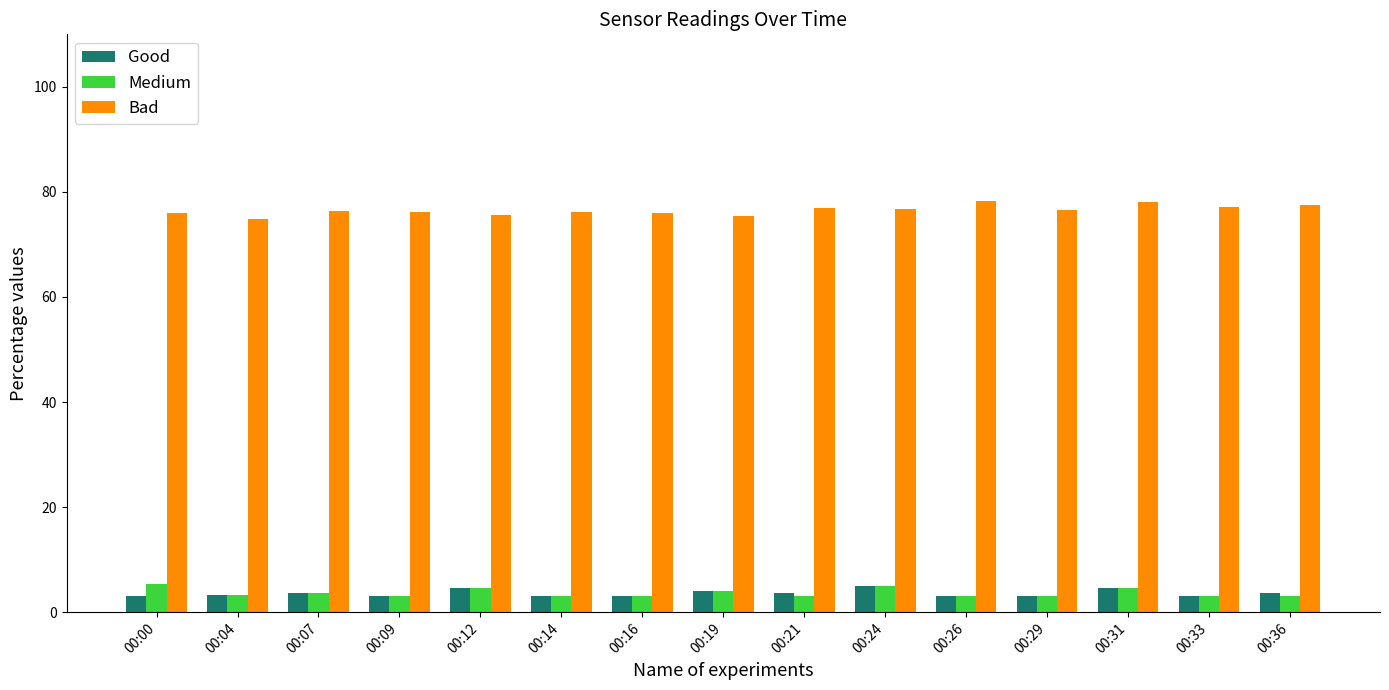

What is the difference between the highest and lowest values at 00:36?

74.6